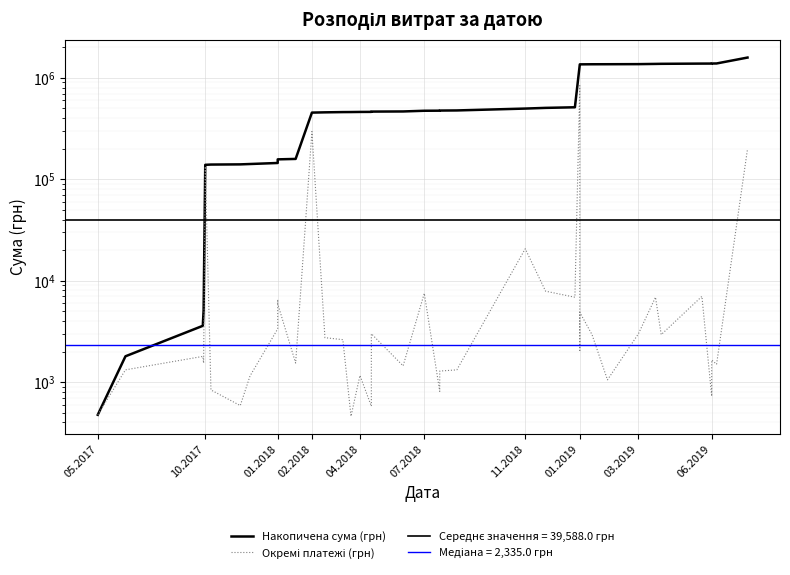

What is the value of the Накопичена сума (грн) point at the 27th from the left?

512113.1